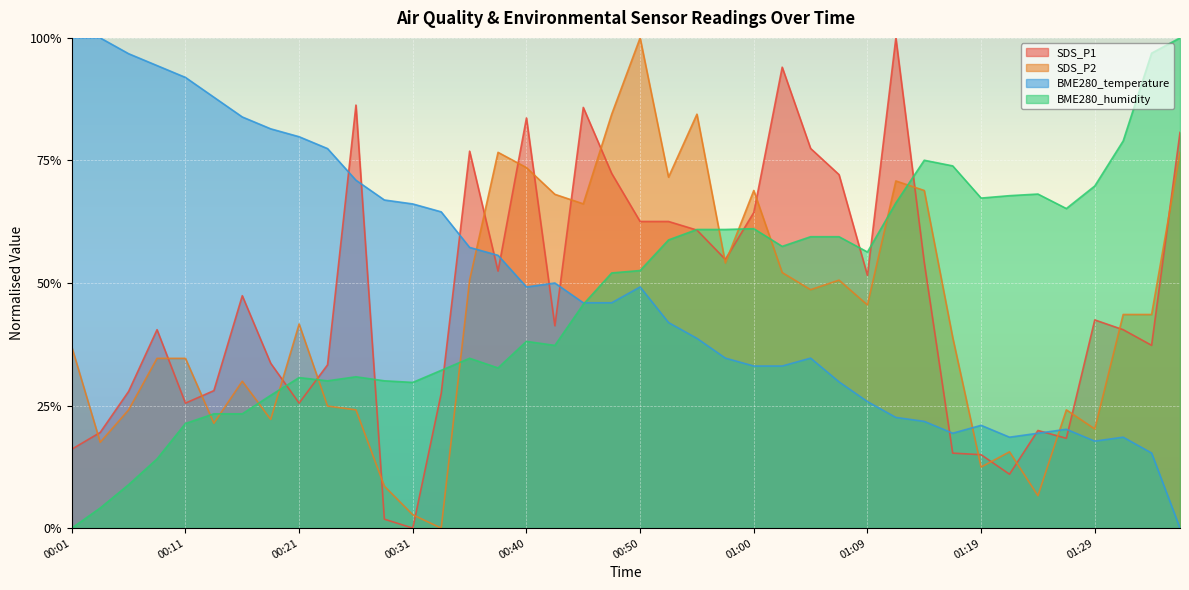

What position from the left is 01:12?

30